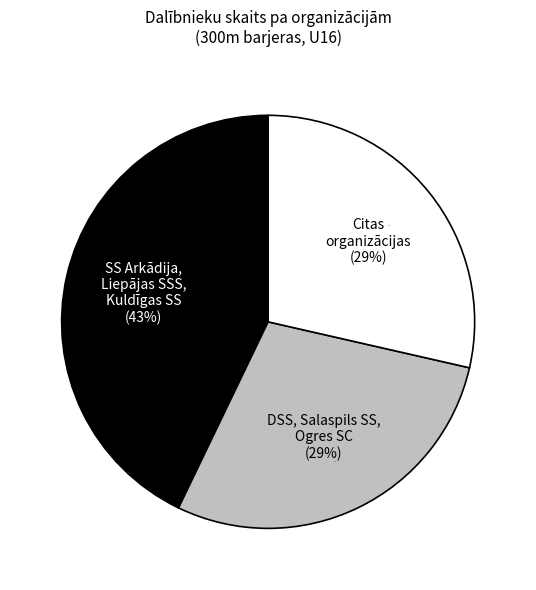

Do Saldus NSS and Ogres SC together represent more than half of the pie?

No